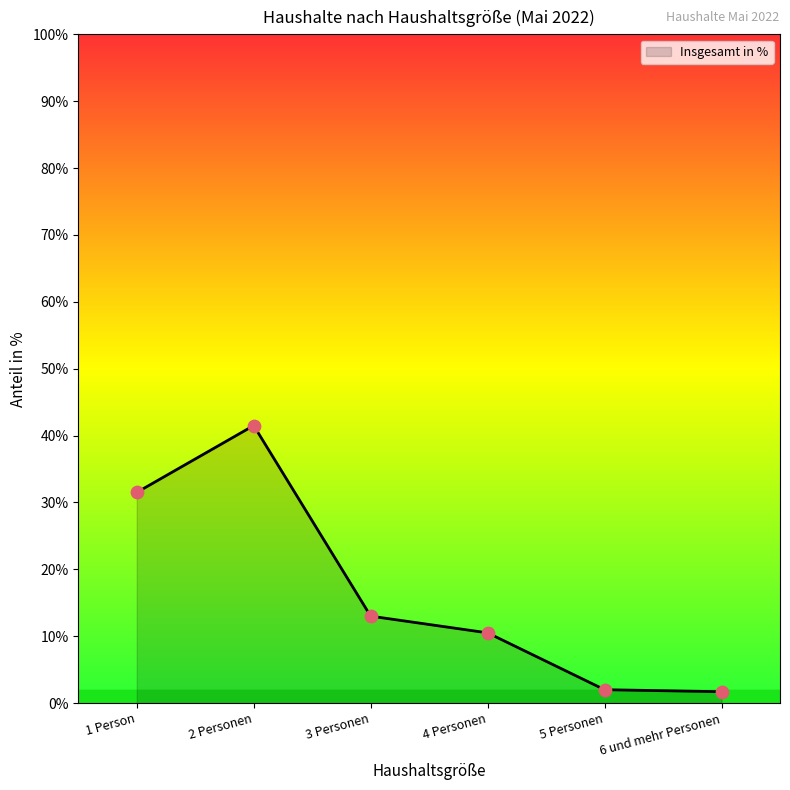

Between 1 Person and 4 Personen, which is larger?

1 Person